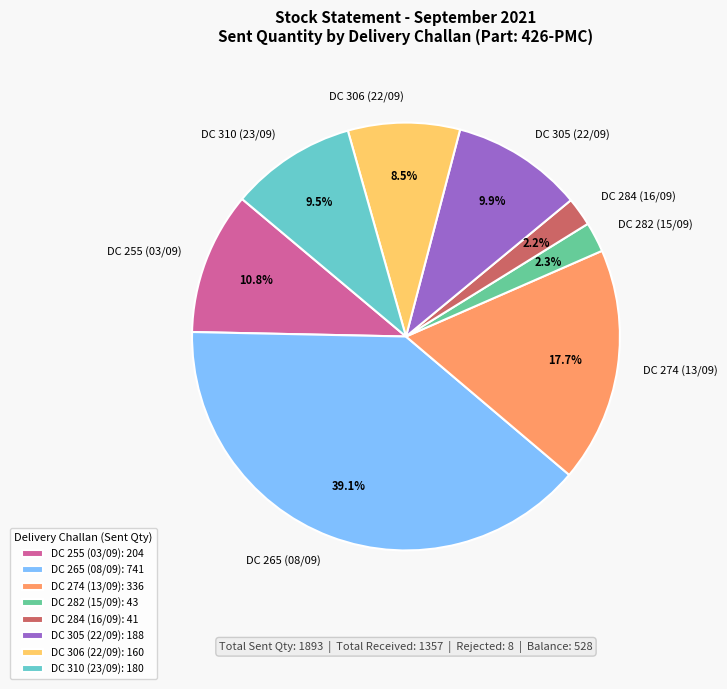

Which has a higher value, DC 284 (16/09) or DC 310 (23/09)?

DC 310 (23/09)